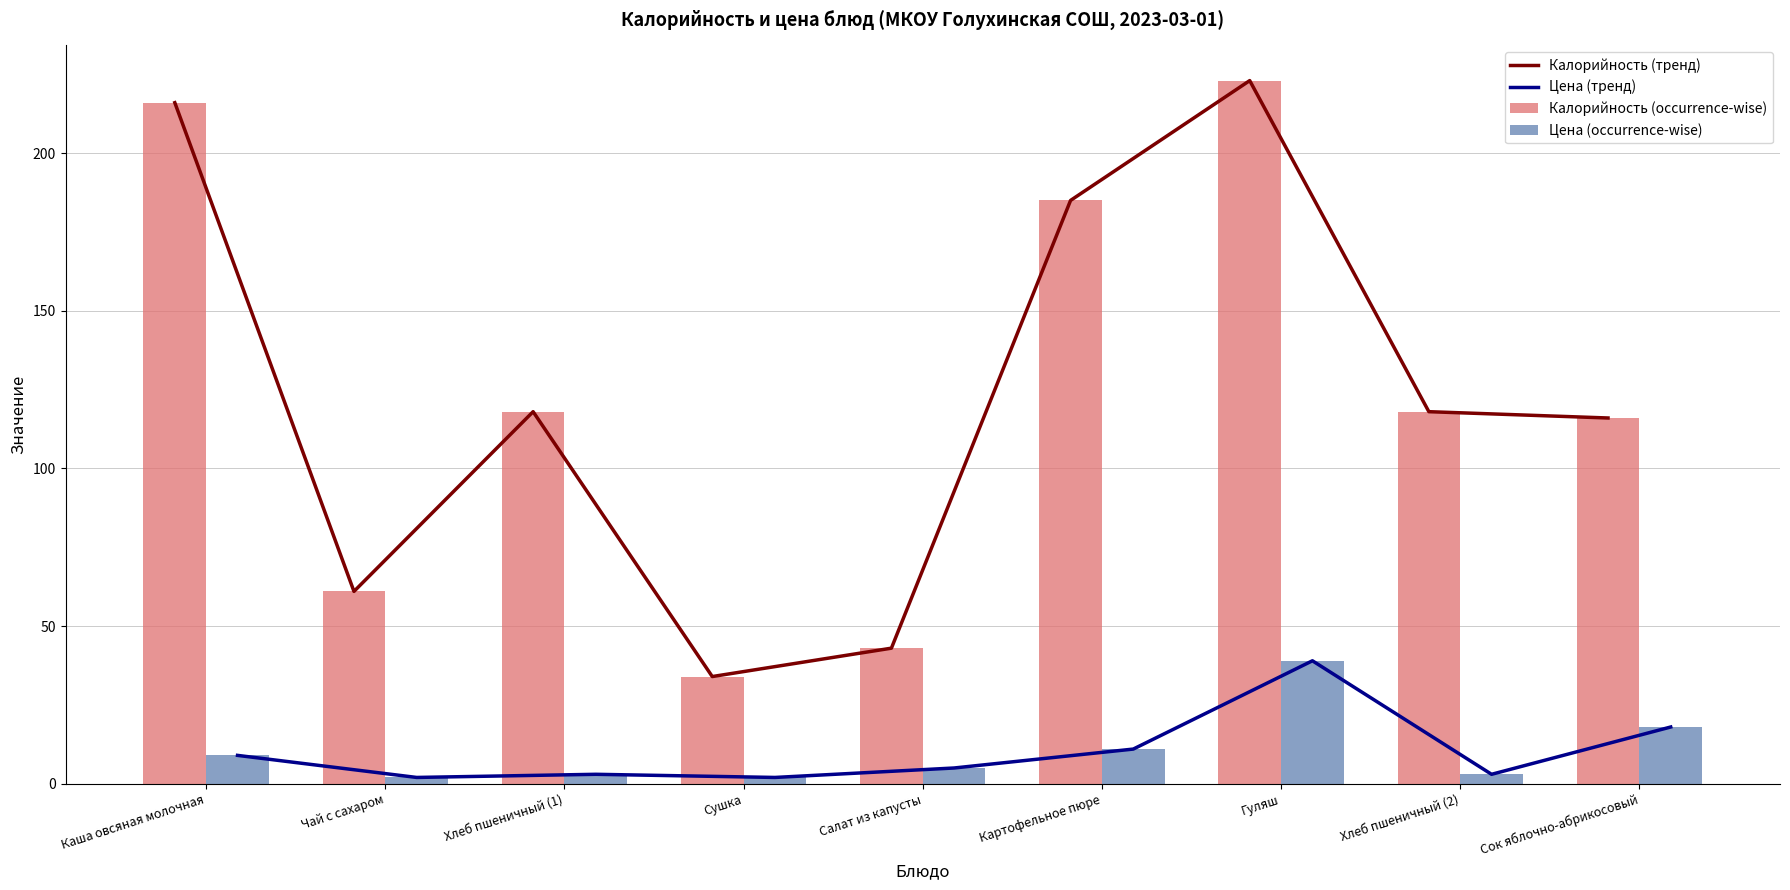

The value of Цена (тренд) at Салат из капусты is 3. True or false?

False